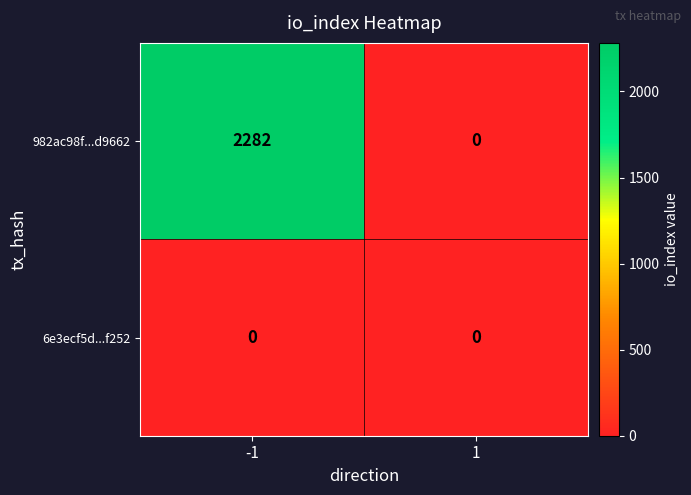

At -1, list the series in order from largest to smallest.

982ac98f...d9662, 6e3ecf5d...f252